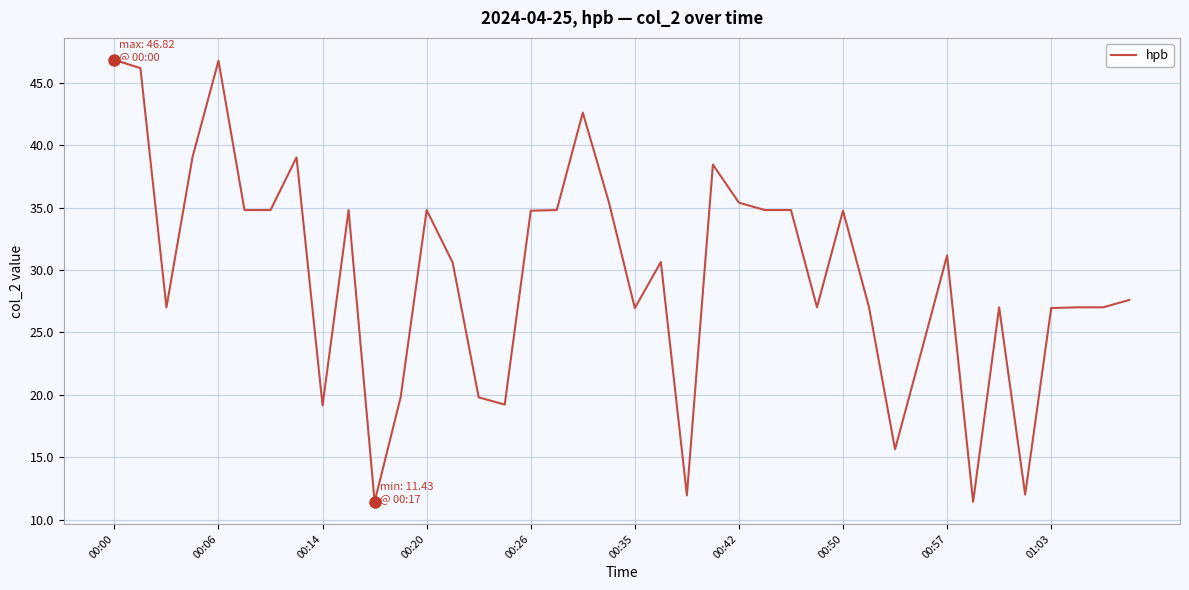

What is the greatest value displayed?

46.8